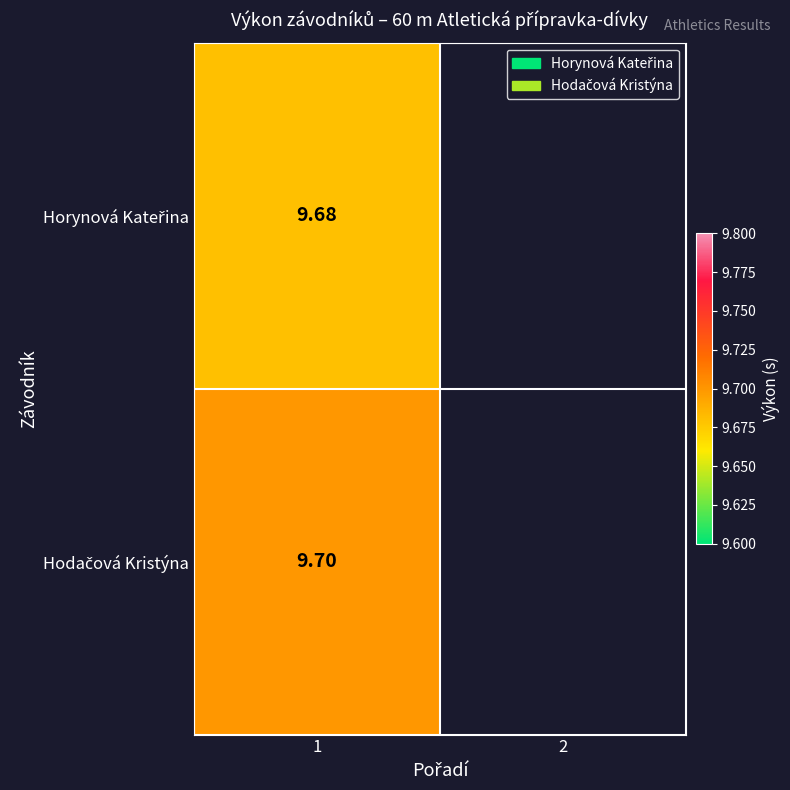

What is the maximum value shown in the chart?

9.7